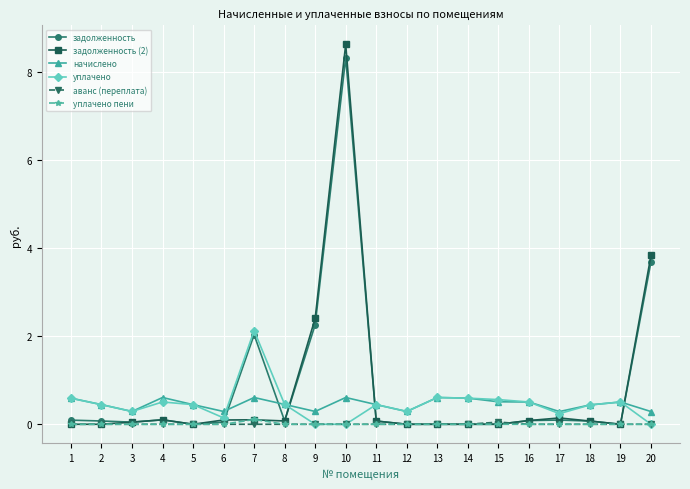

True or false: уплачено пени and начислено intersect in this chart.

False